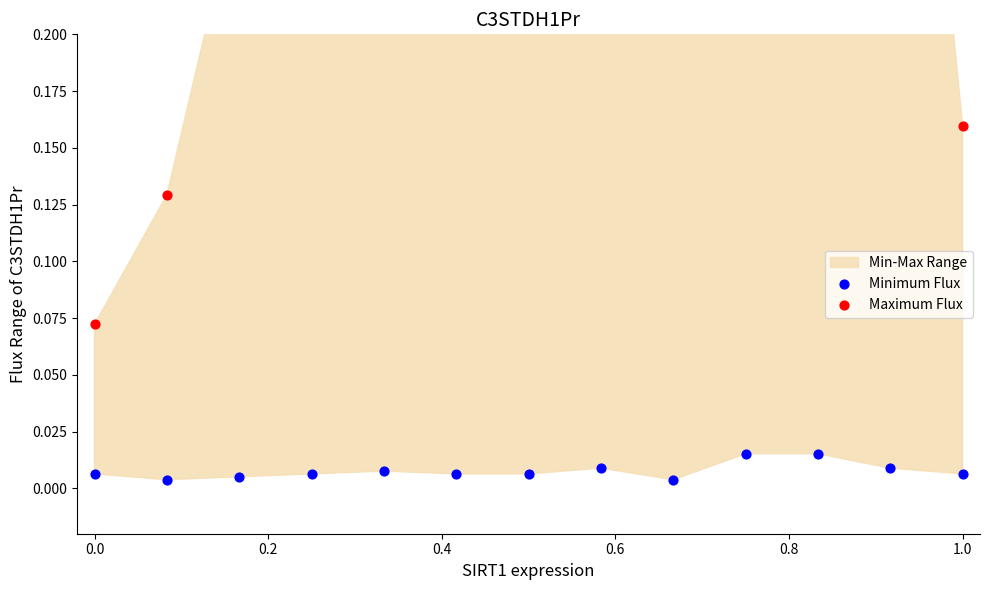

What is the total value across all series at 0.8?

0.2